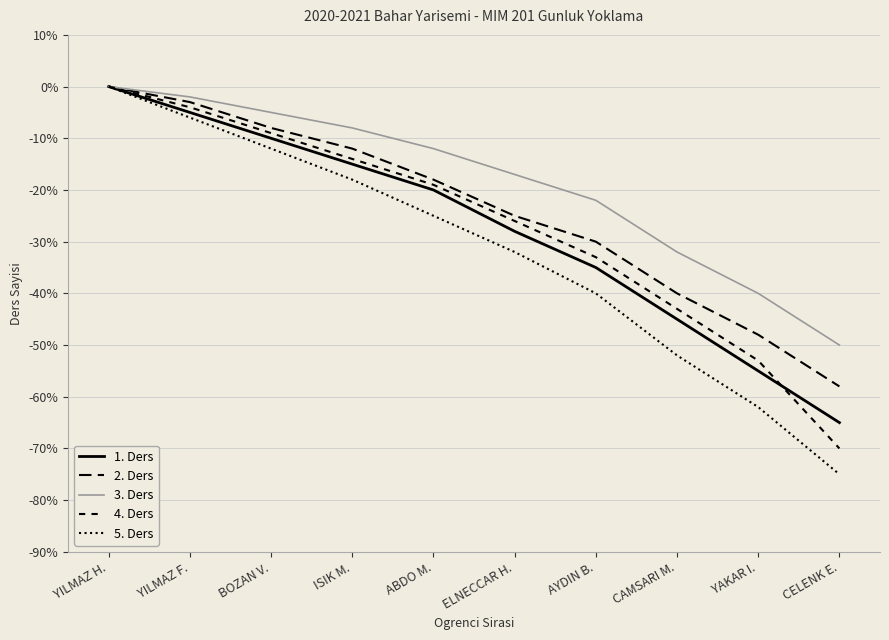

Is the value of 1. Ders at ELNECCAR H. greater than the value of 5. Ders at ISIK M.?

No